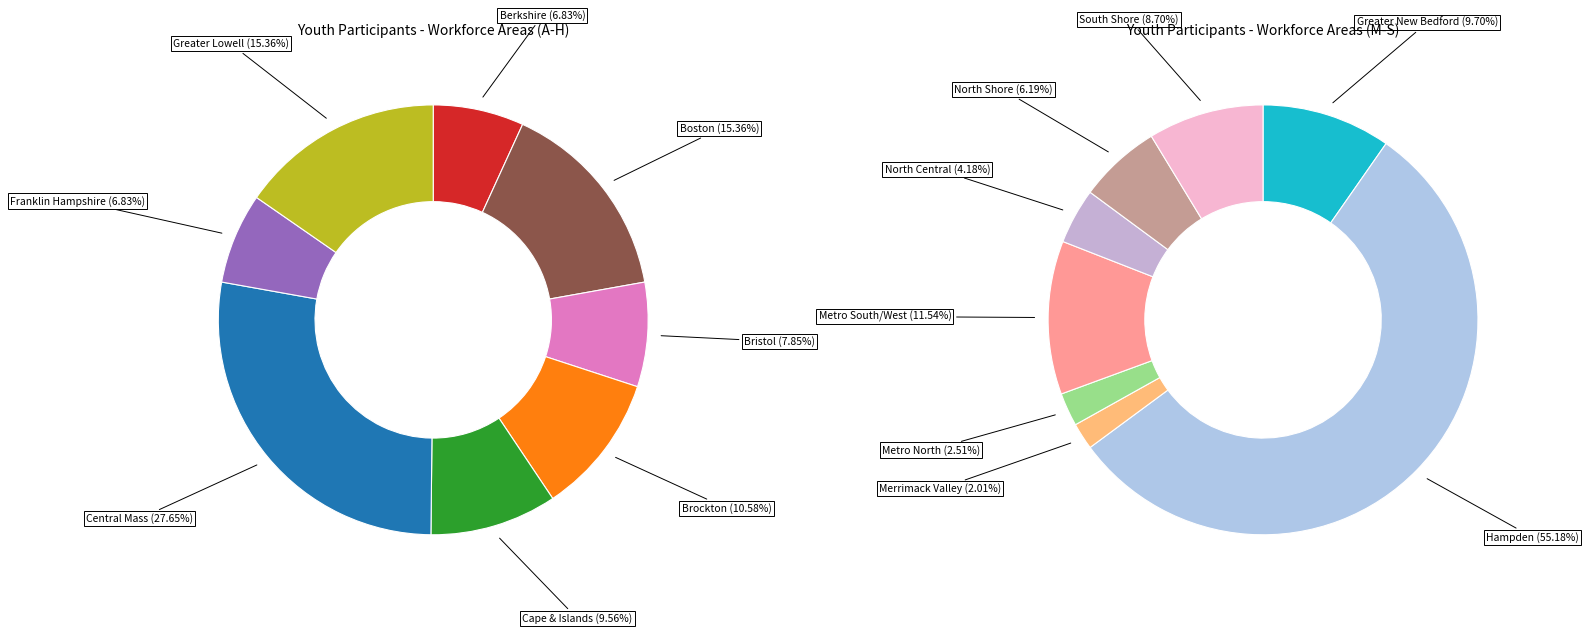

What is the smallest slice in the pie chart?

Merrimack Valley